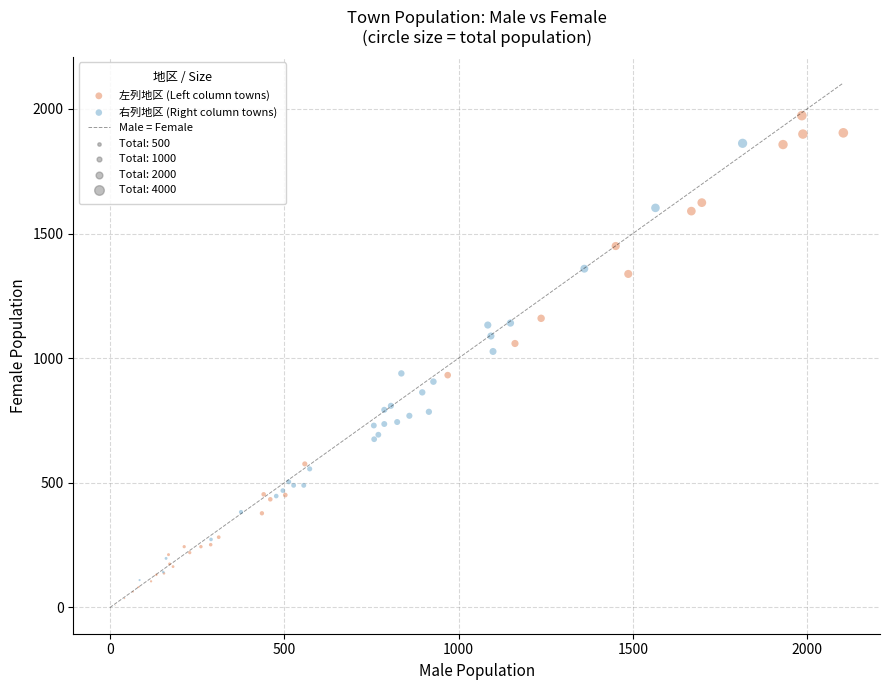

Which series has the widest spread of Y values?

左列地区 (Left column towns)